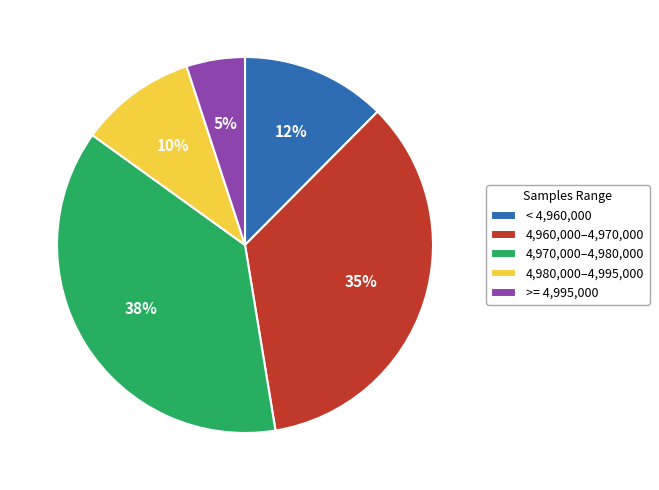

To the nearest percent, what portion does 4,970,000–4,980,000 represent?

38%